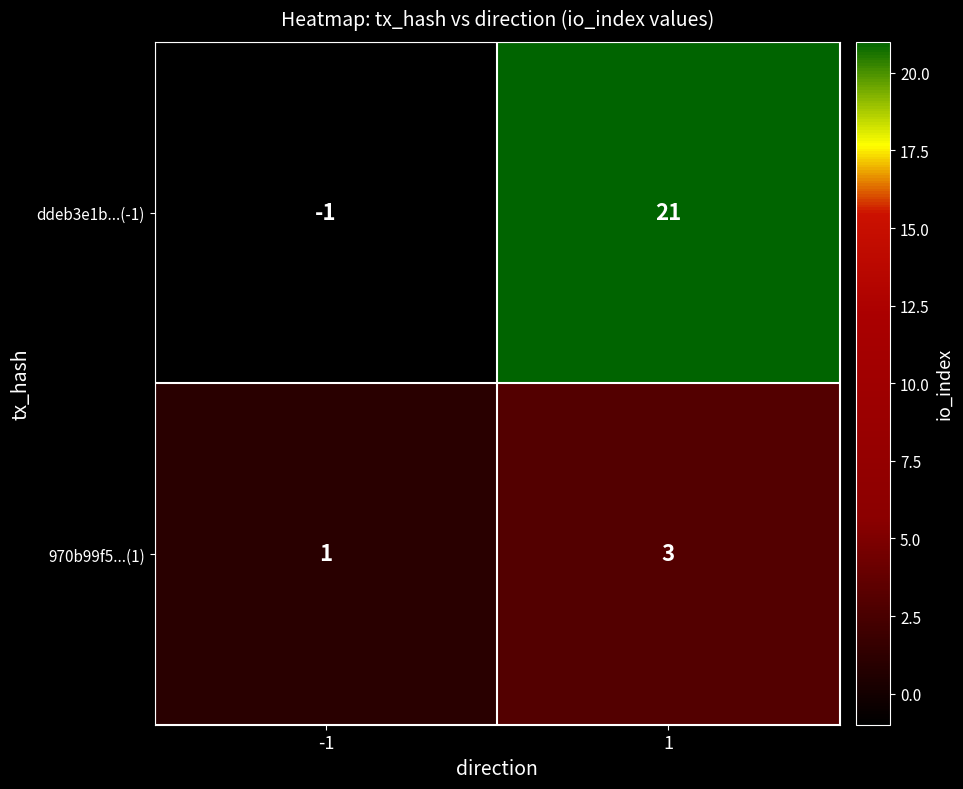

At which category is the sum across all series the highest?

1